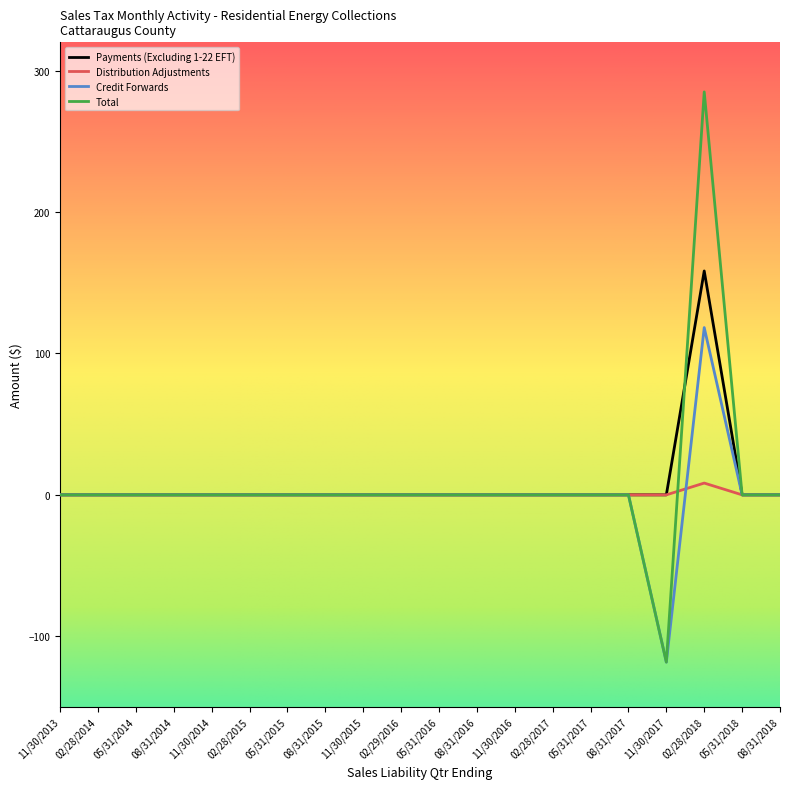

How many distinct data groups are displayed?

4